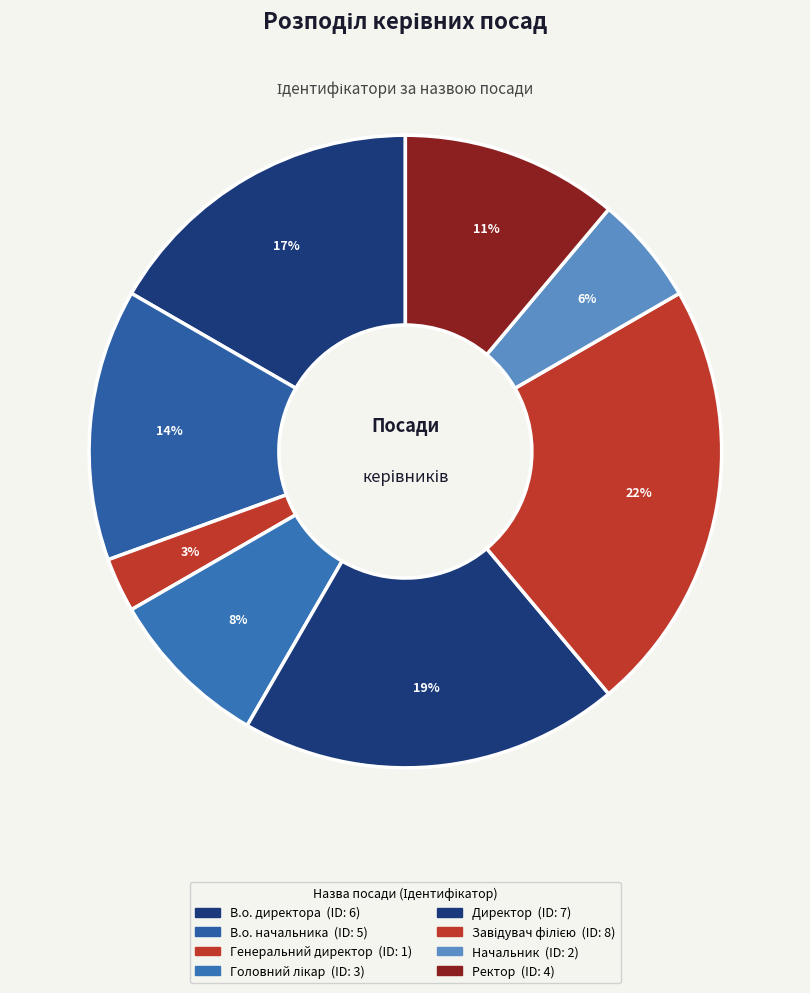

Combined, what portion of the pie is В.о. начальника and Генеральний директор?

16.7%